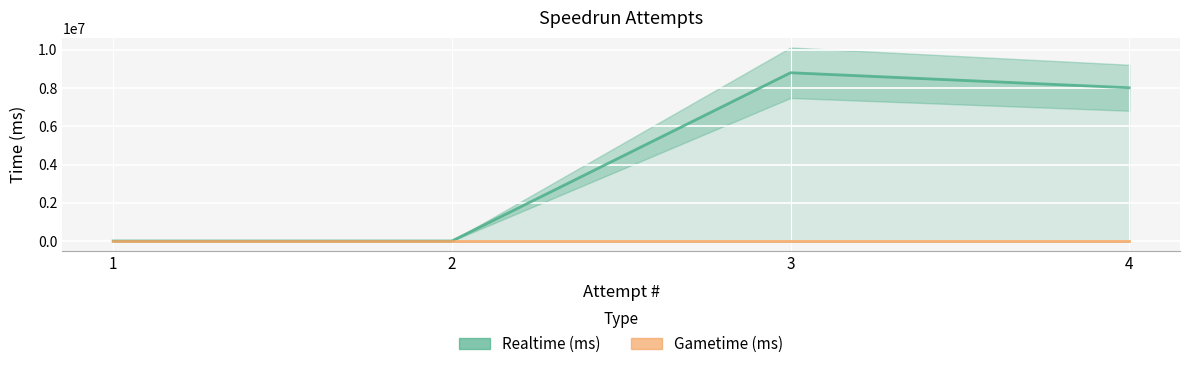

Which series has the widest spread of values?

Realtime (ms)